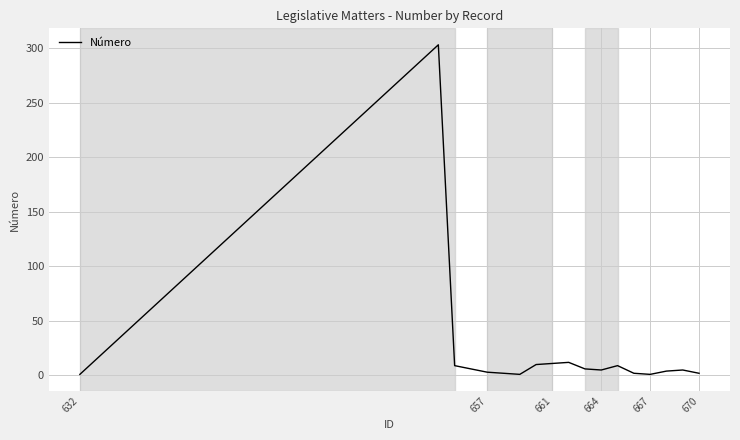

What is the maximum value shown in the chart?

303